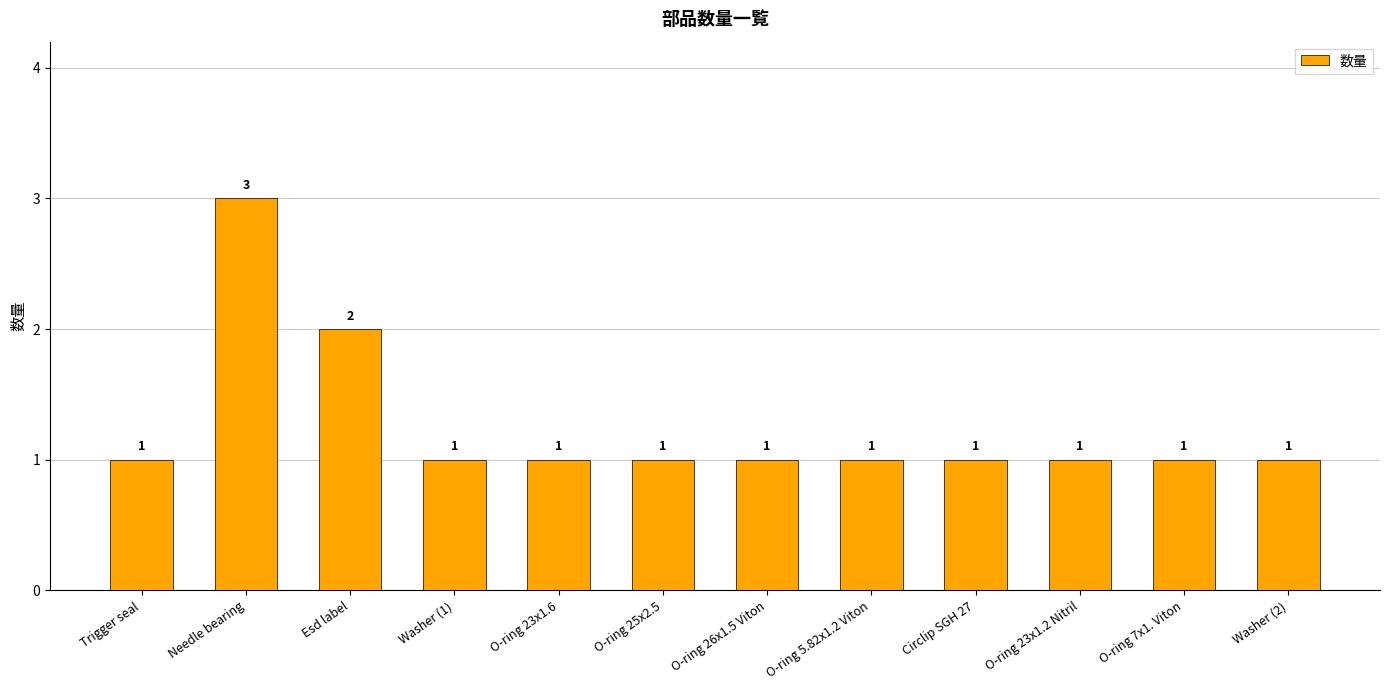

How many data points are above 1?

2